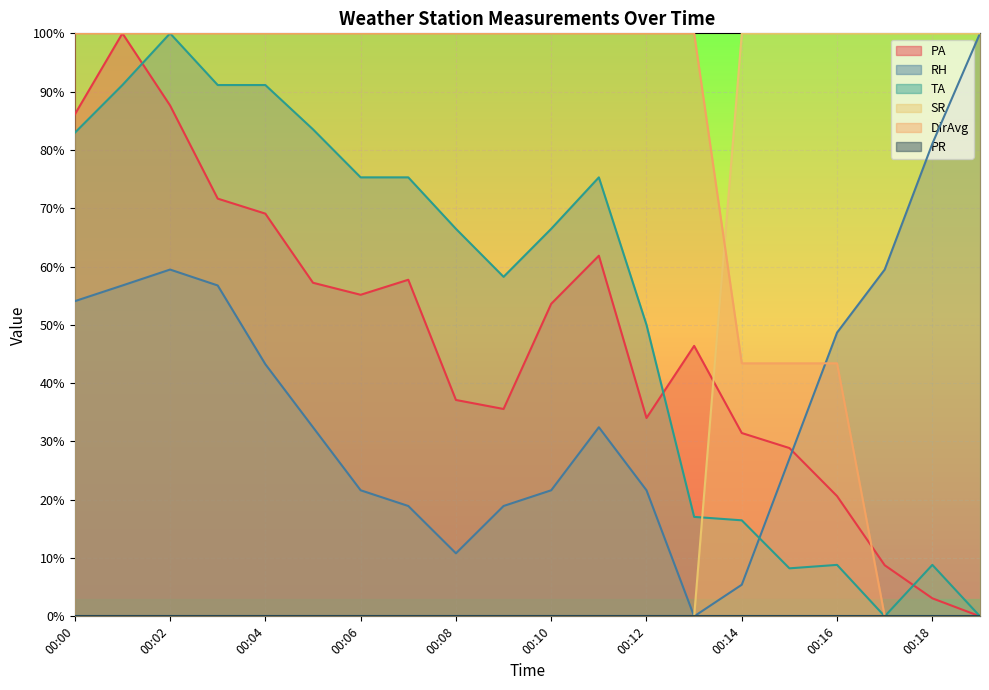

How many intersections are there between DirAvg and SR?

1